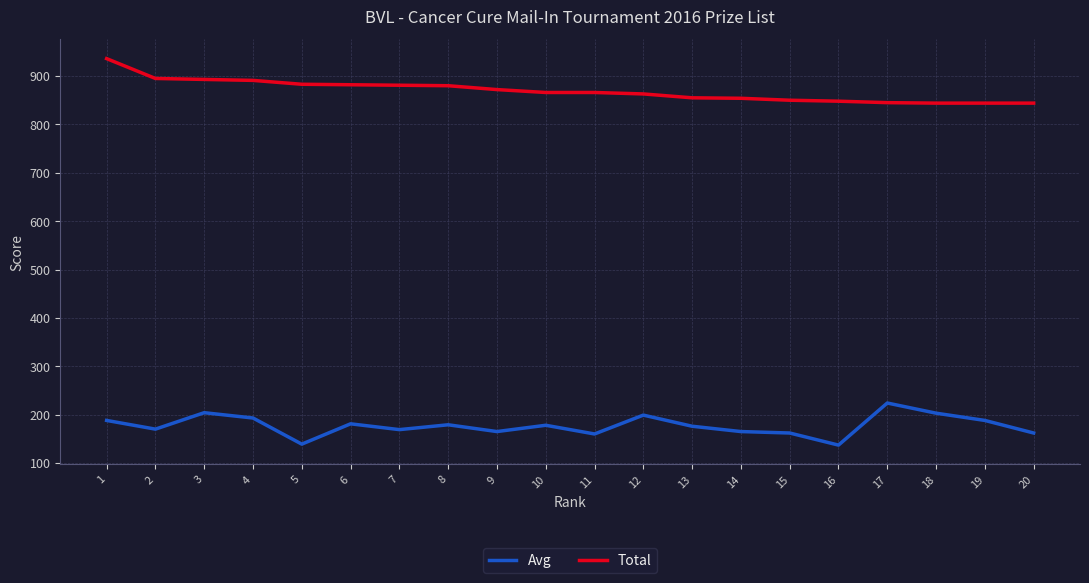

At which category does Avg reach its first local peak?

3